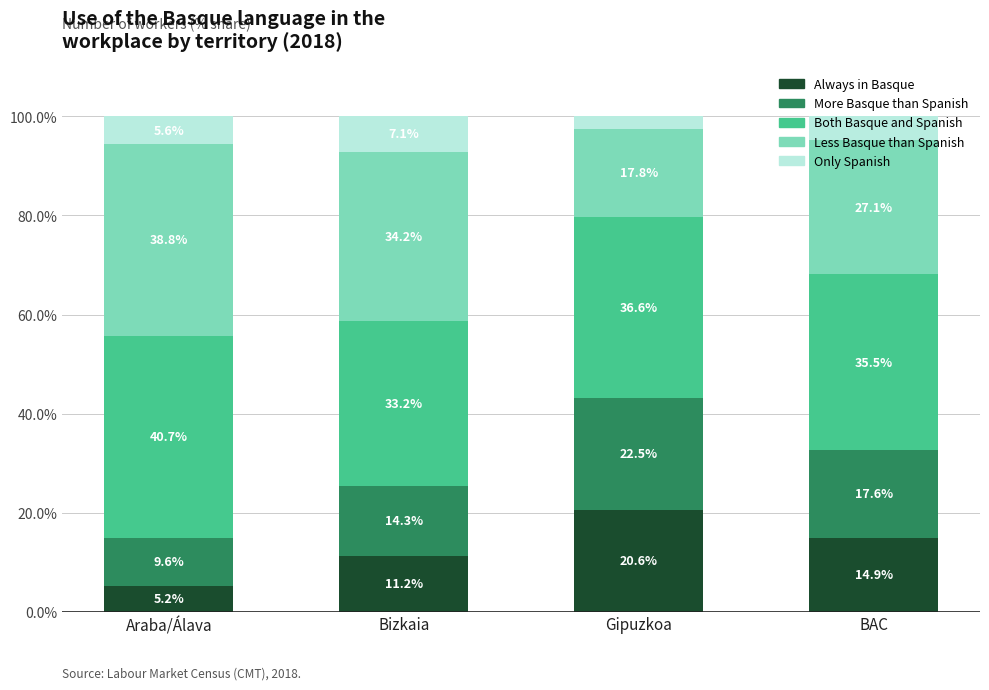

What is the highest value of the Always in Basque series?

20.6